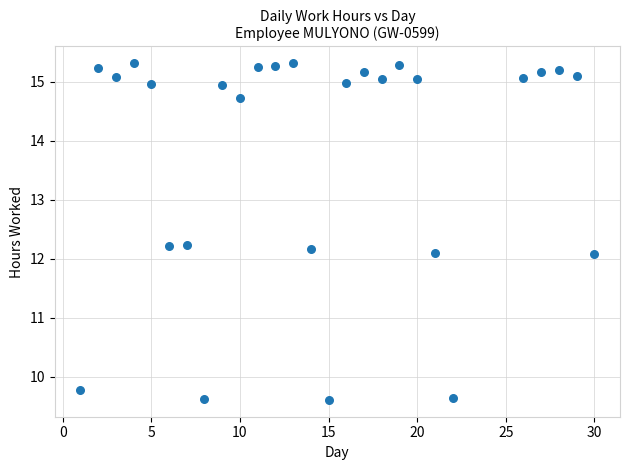

What is the range of X values (max minus min)?

29.0